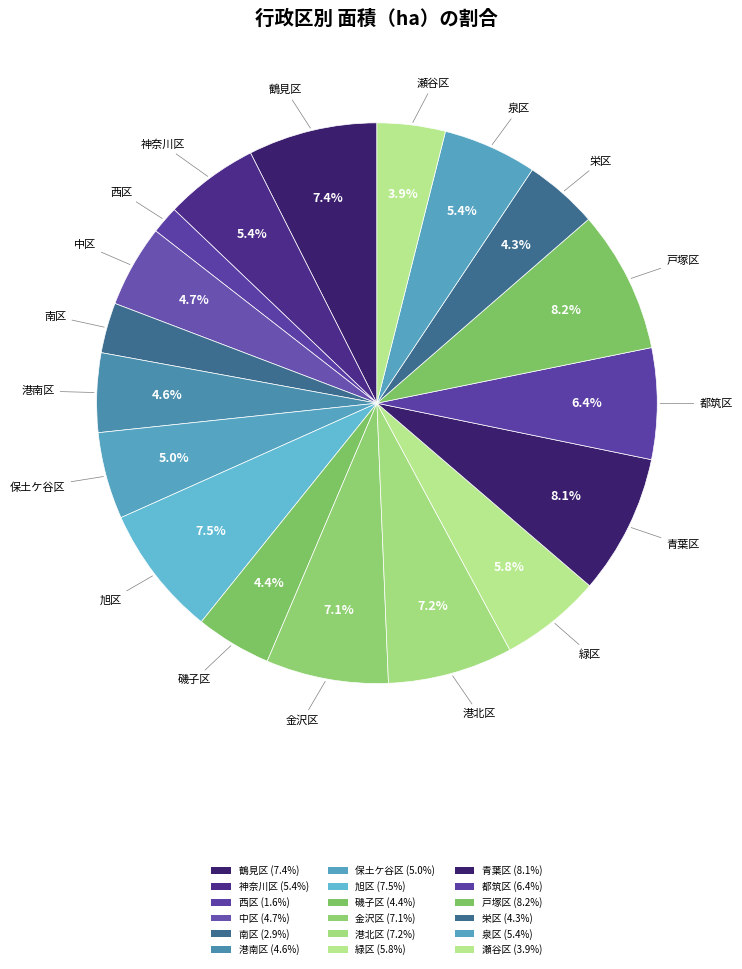

Is 南区 the majority of the pie?

No